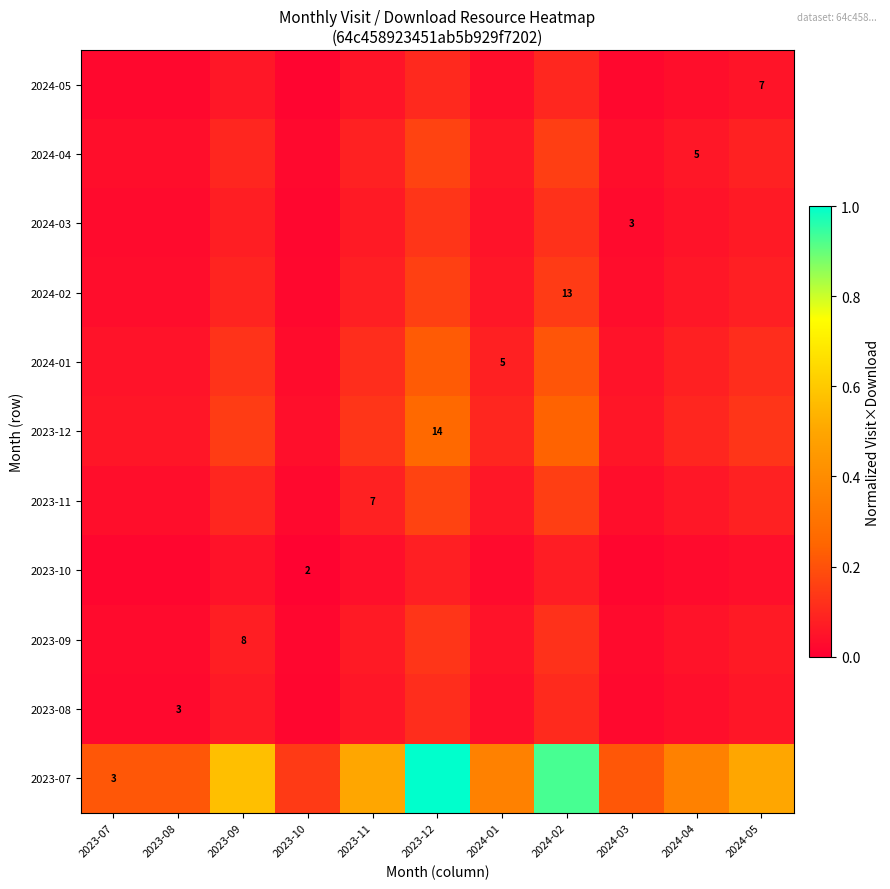

Count the 2023-08 values in the range 0 to 1.

11